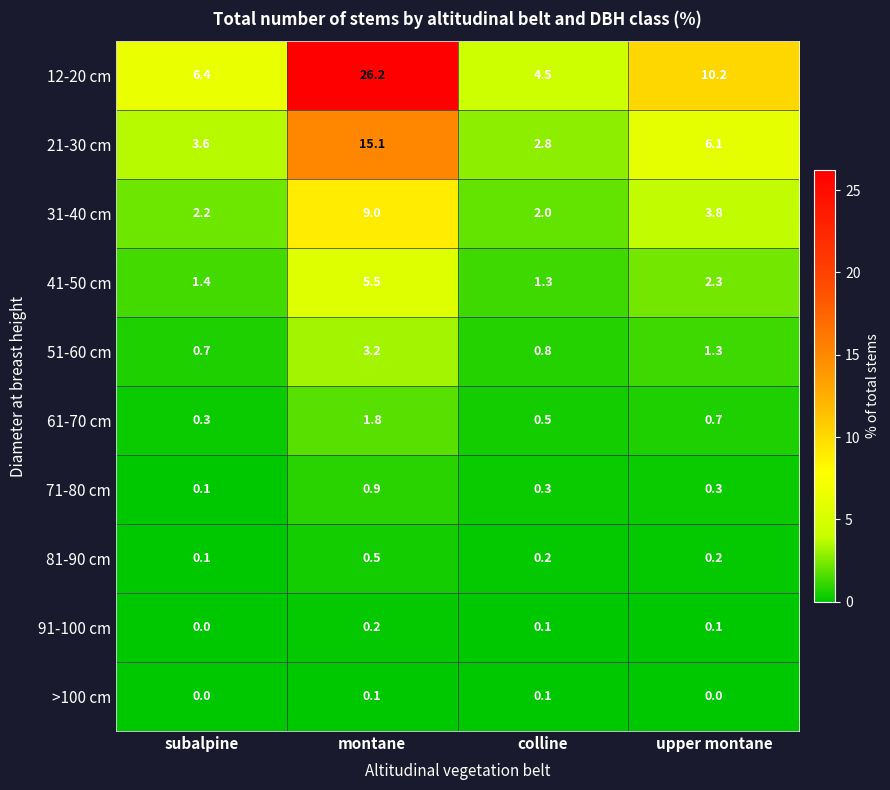

What is the spread (max minus min) of values at subalpine?

6.4